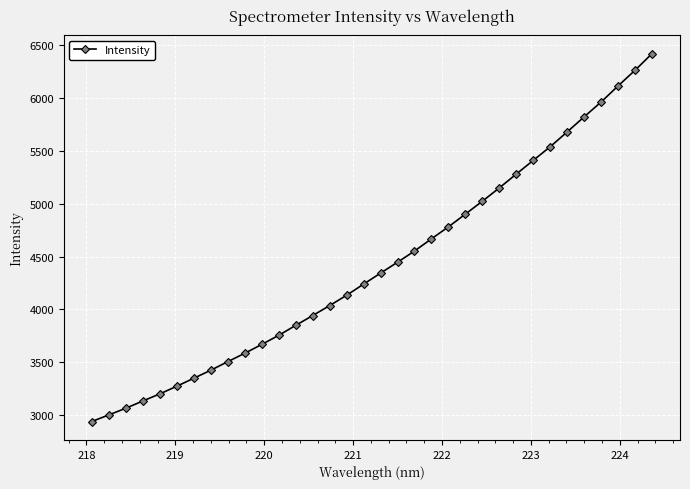

What is the difference between the maximum and minimum values?

3482.5